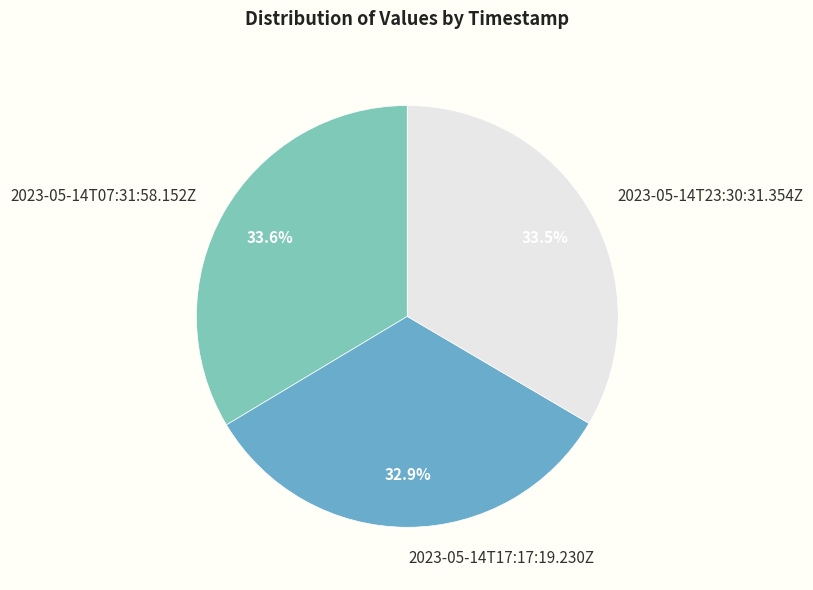

To the nearest percent, what is the average slice percentage?

33%